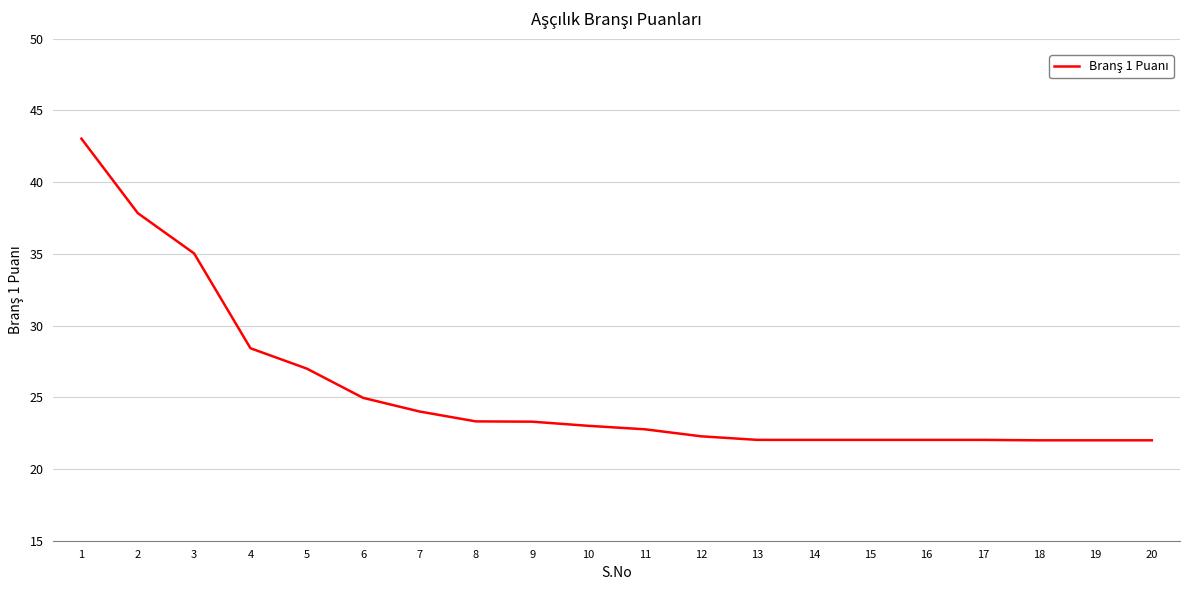

Approximately how many times larger is the value at 10 compared to 11?

1.0